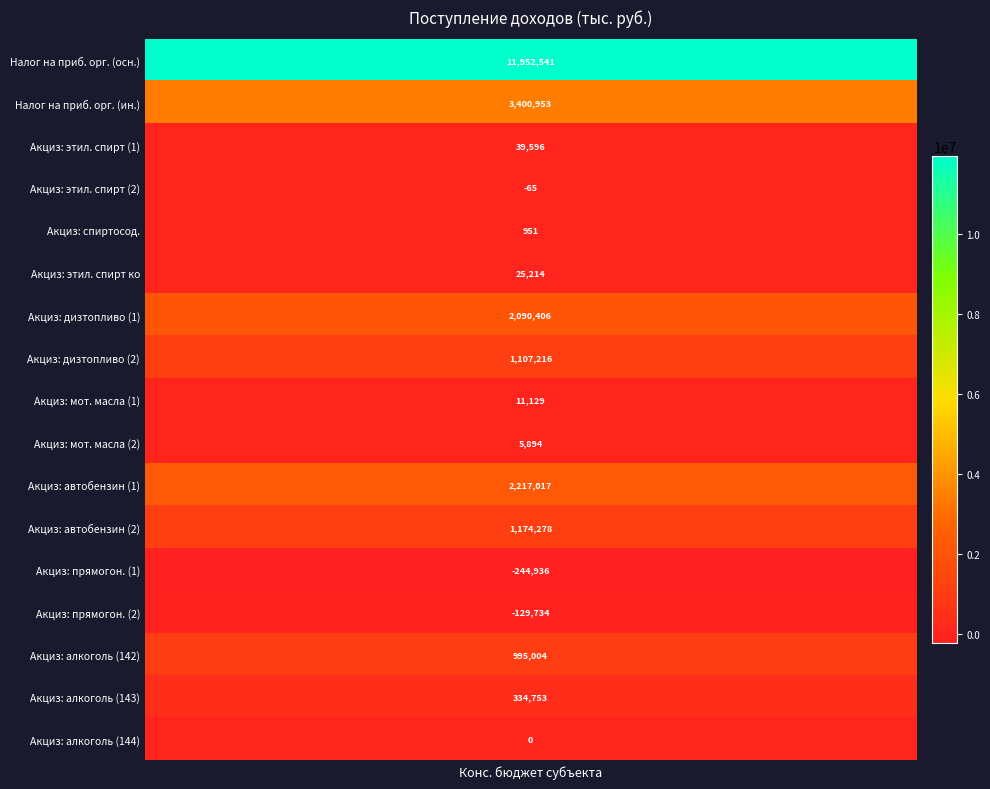

How many negative values are there?

3